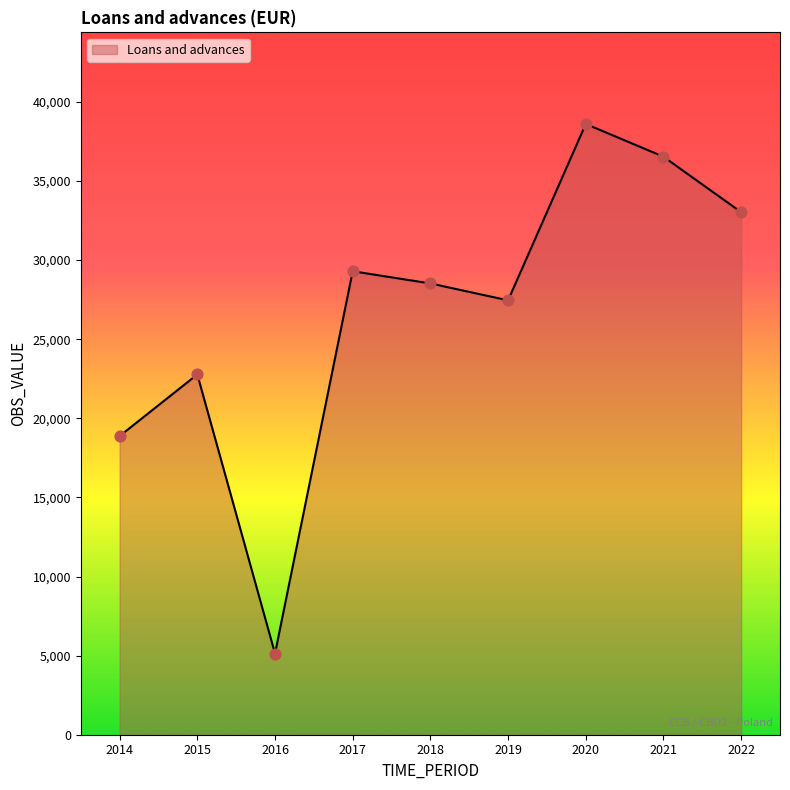

At which category is the sum across all series the highest?

2020